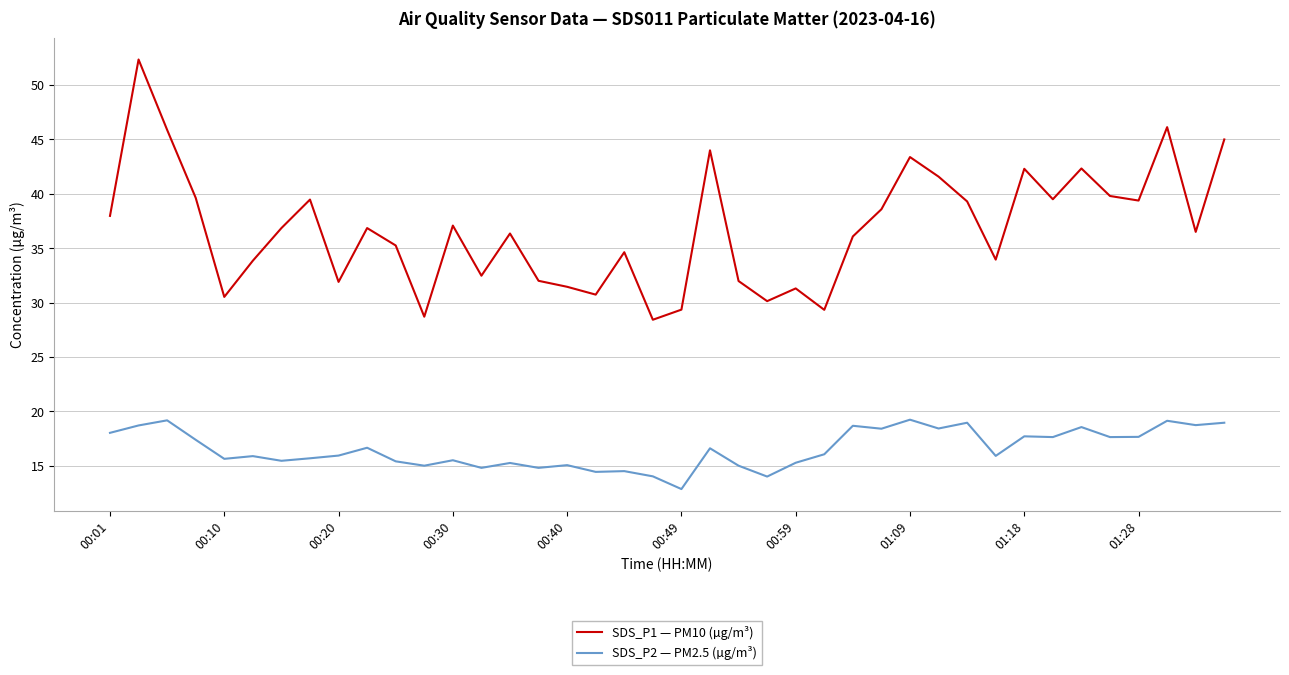

Rank the series by their average value, from highest to lowest.

SDS_P1 — PM10 (µg/m³), SDS_P2 — PM2.5 (µg/m³)